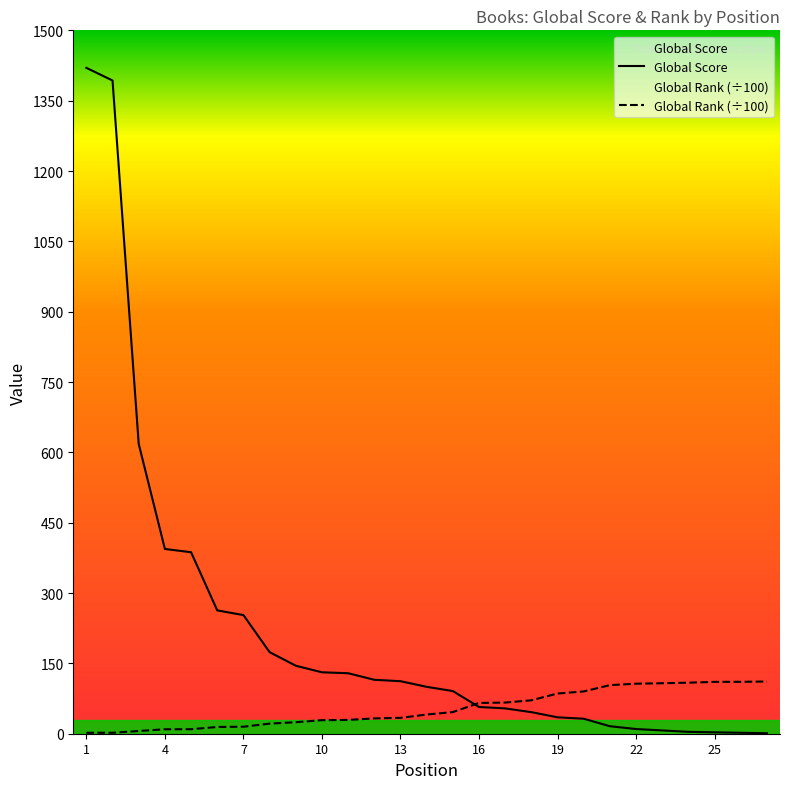

Where does the Global Score series first go above 100?

1